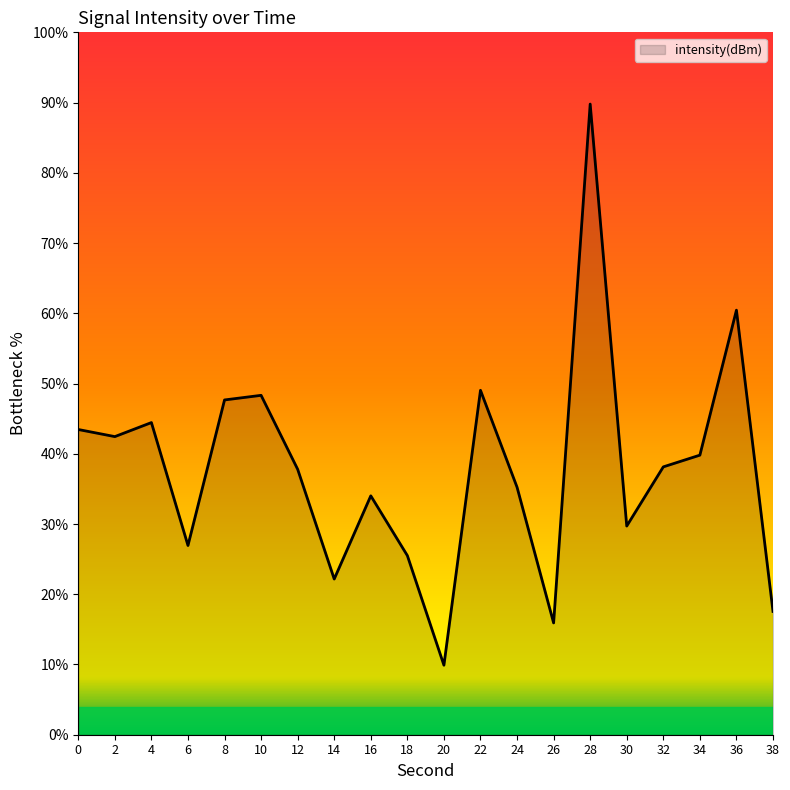

What is the change in value from 4 to 12?

-6.6